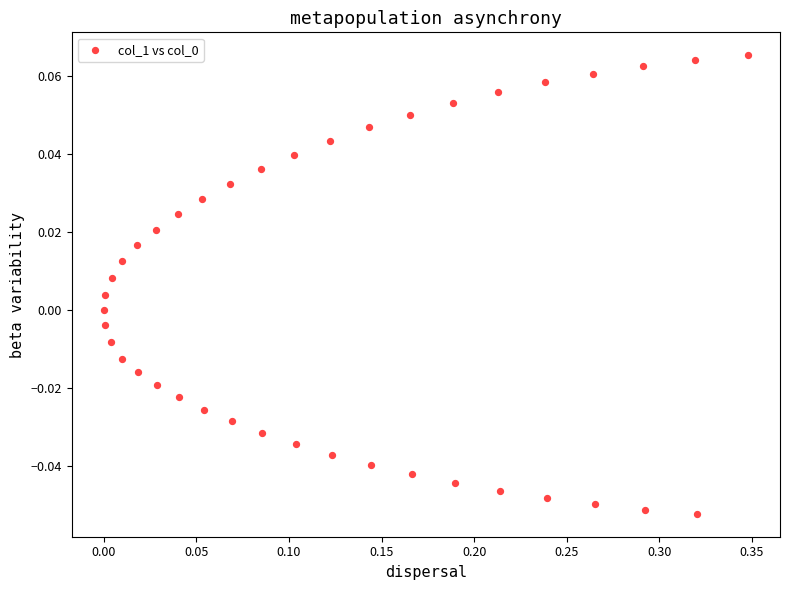

What is the range of X values (max minus min)?

0.3